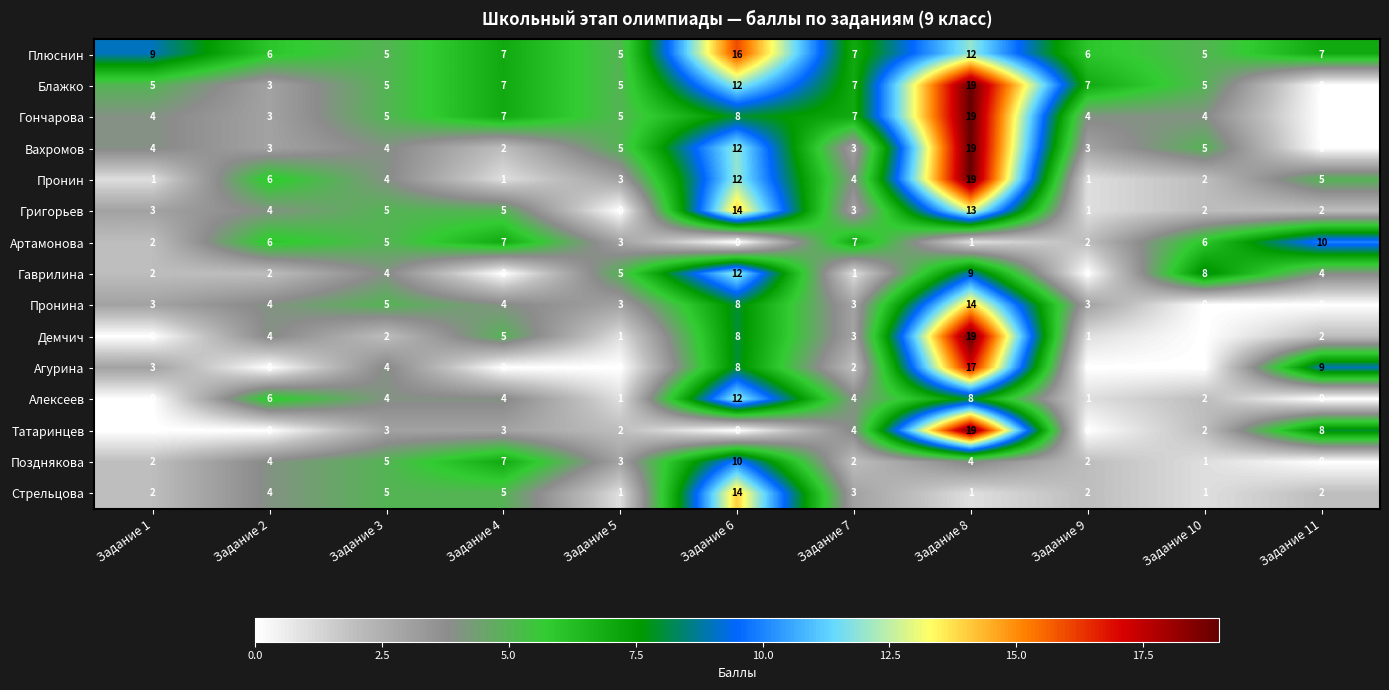

The Гаврилина series shows 5 at Задание 5. True or false?

True